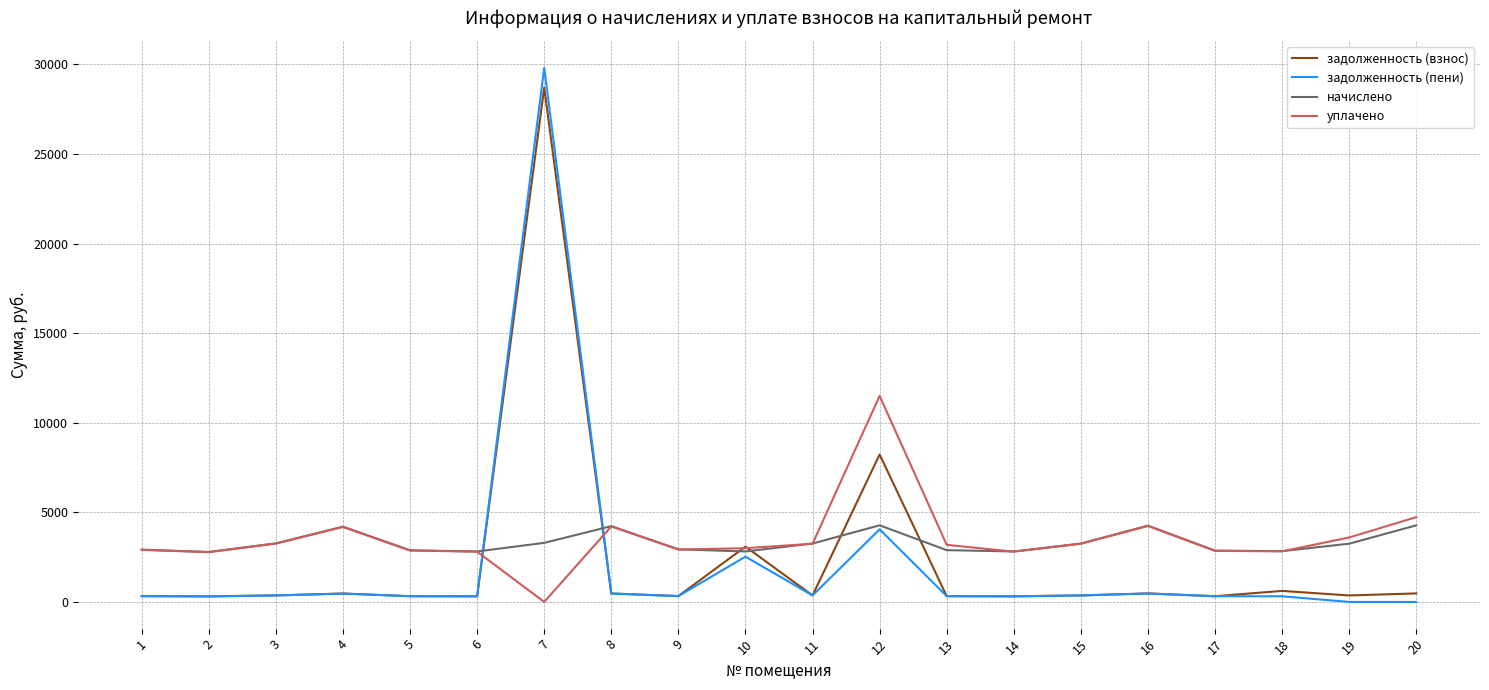

Does the chart display data point markers on the line(s)?

No